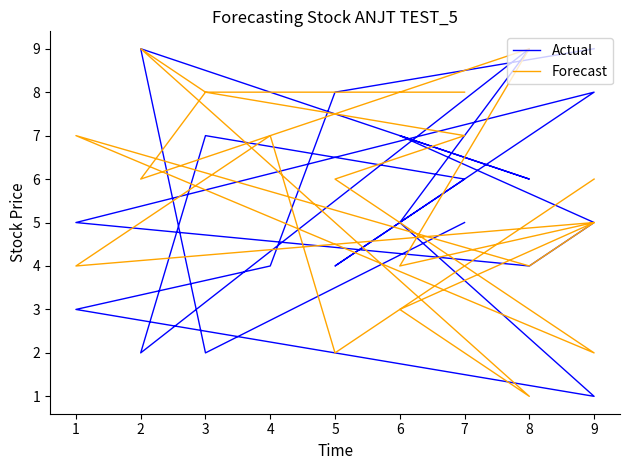

Where is the first local minimum for Forecast?

5